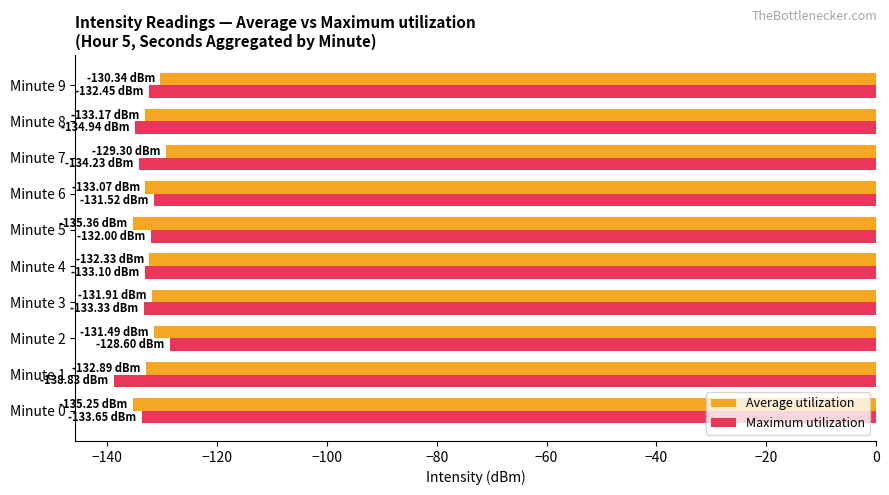

What is the difference between the maximum and minimum values in the Maximum utilization series?

10.2